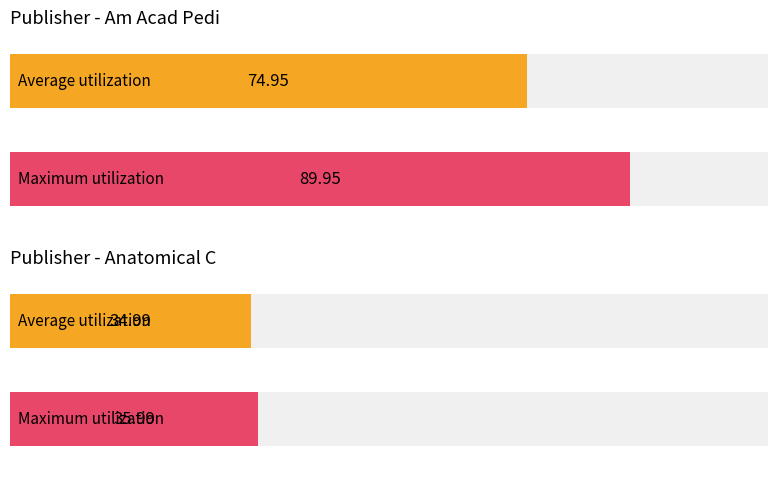

Rank the series by their maximum value, from highest to lowest.

Maximum utilization, Average utilization